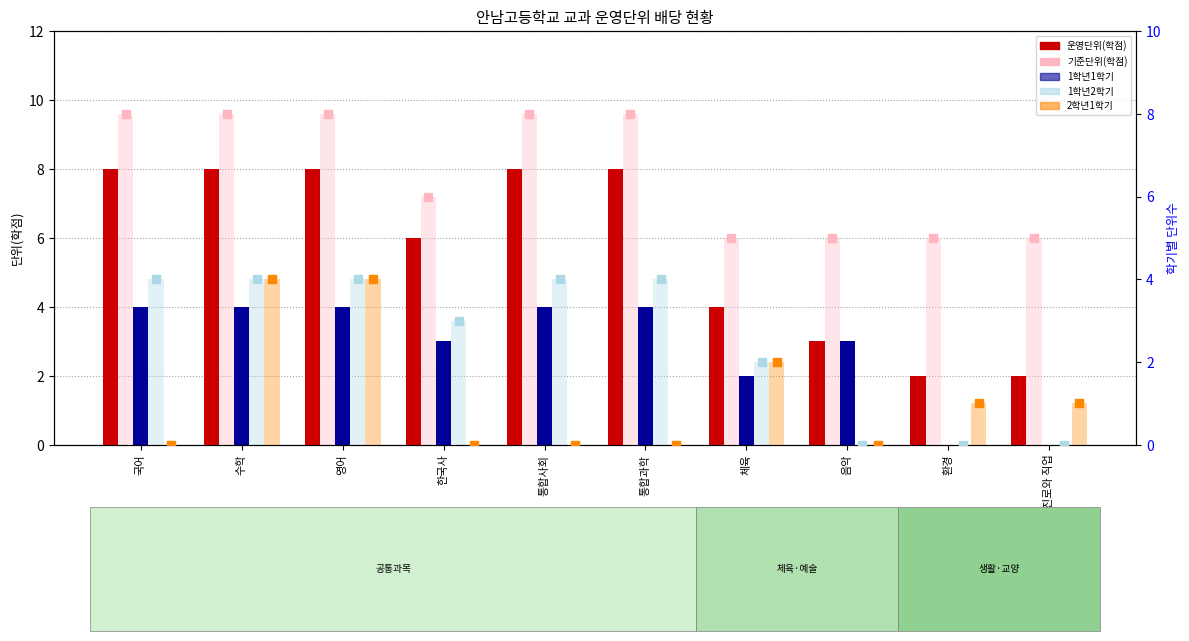

What are all the series names shown in the legend?

운영단위(학점), 1학년1학기, 기준단위(학점), 1학년2학기, 2학년1학기